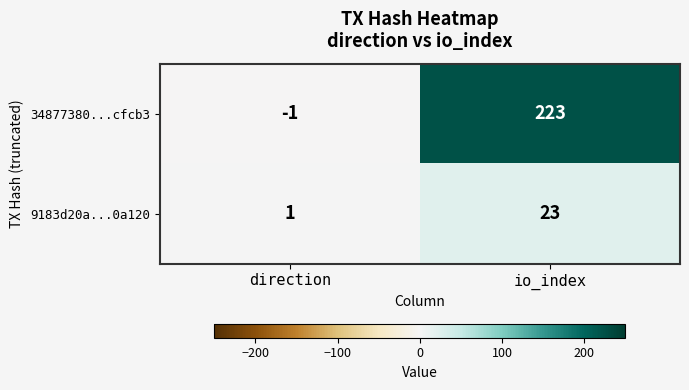

How many categories are shown in the chart?

2